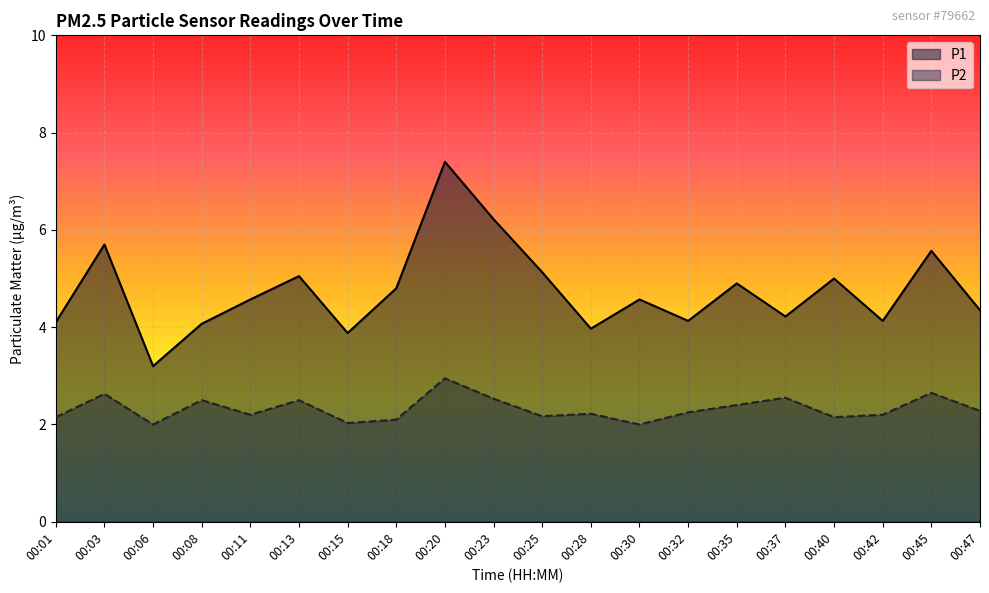

Between 00:47 and 00:18, which is larger?

00:18